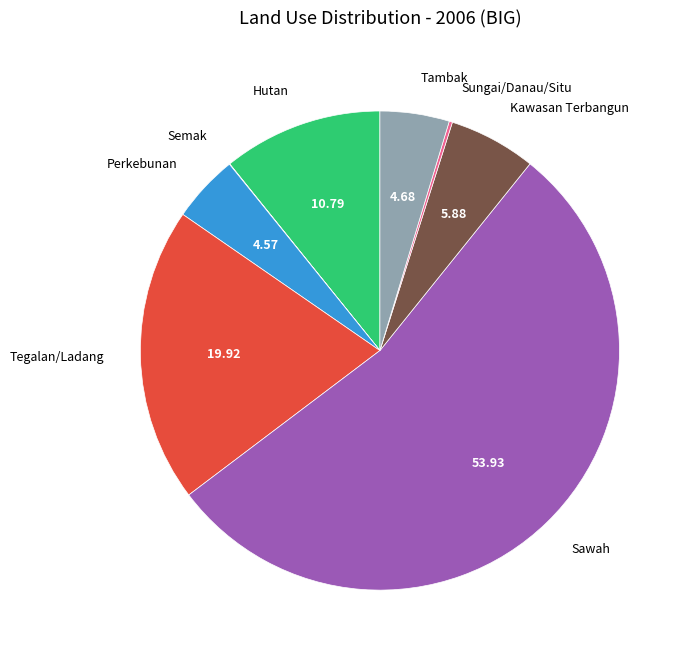

Is it true that Kawasan Terbangun is 6% of the pie?

True